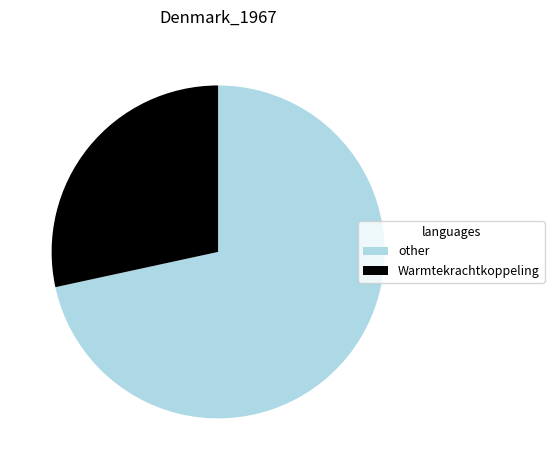

Does Warmtekrachtkoppeling represent more than half of the total?

No